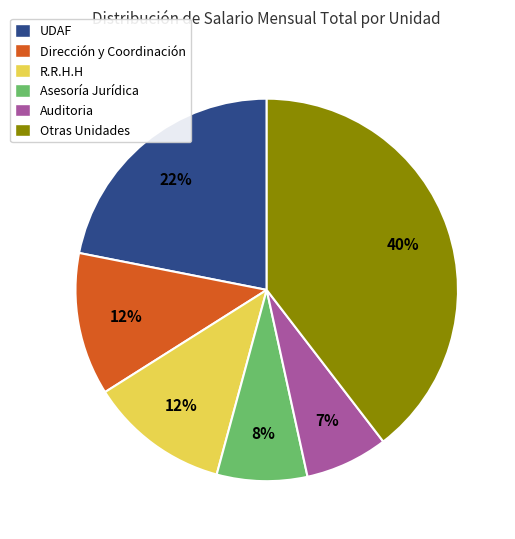

To the nearest percent, what percentage of the pie is Asesoría Jurídica?

8%